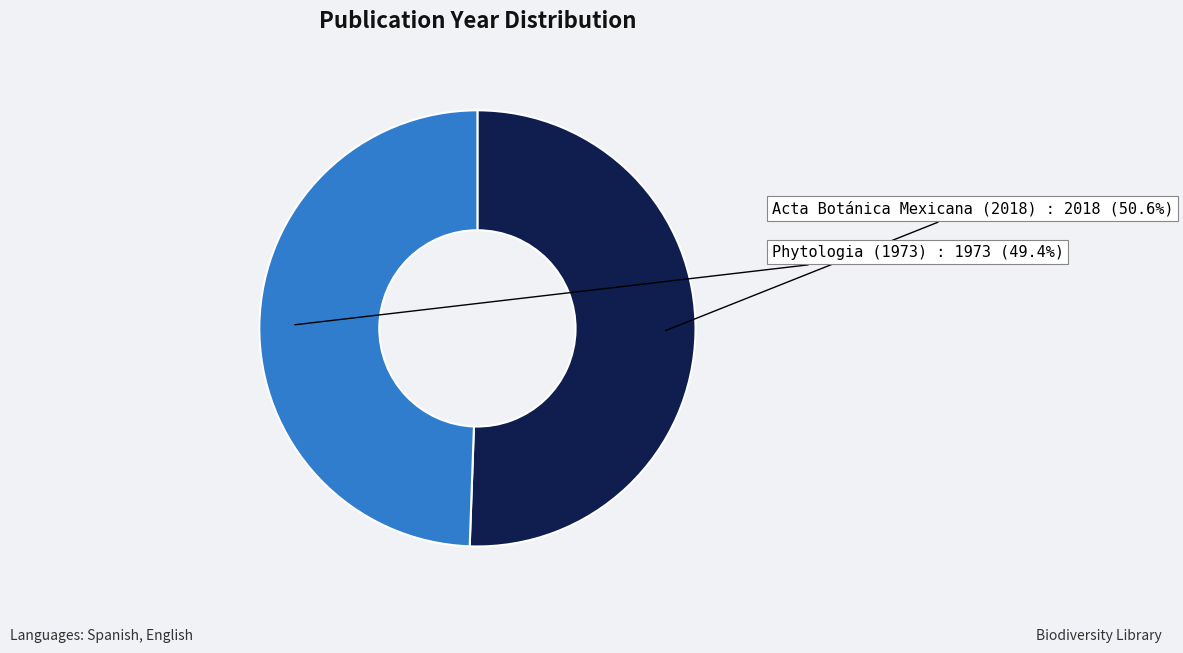

To the nearest percent, what portion does Acta Botánica Mexicana (2018) represent?

51%